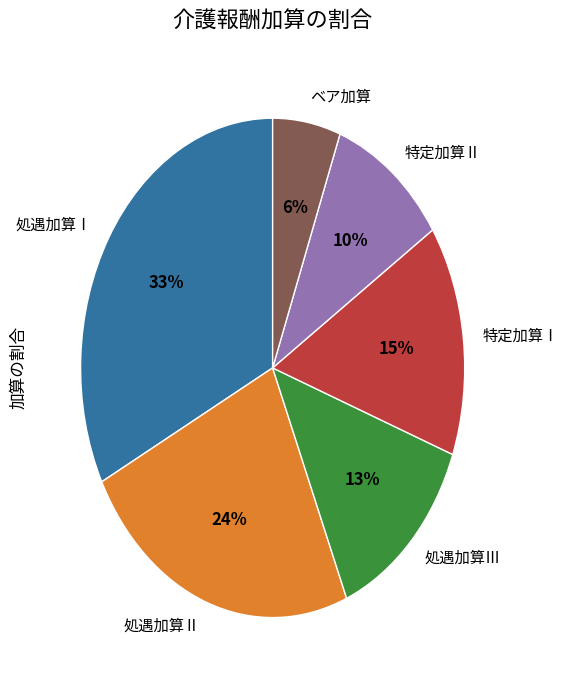

What percentage is the 特定加算Ⅰ slice, to the nearest percent?

15%